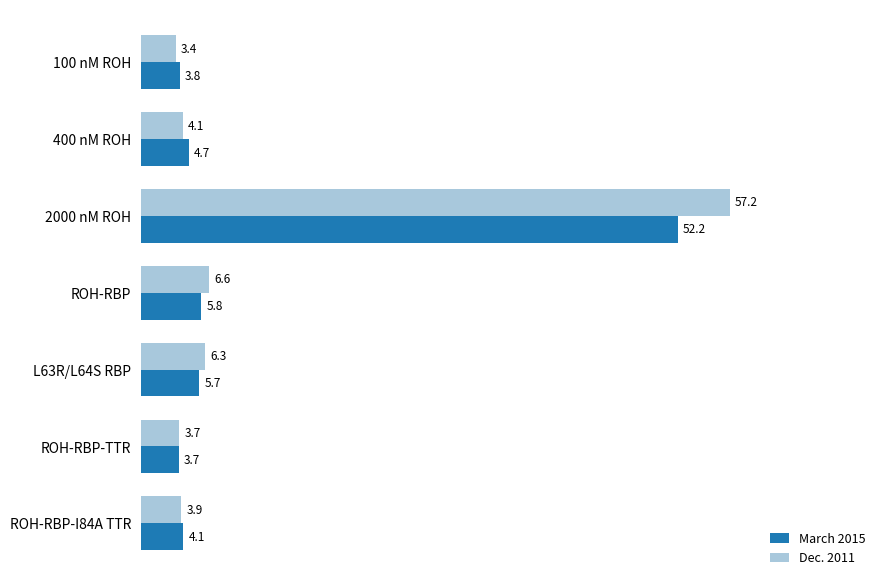

At which category is the sum across all series the highest?

2000 nM ROH